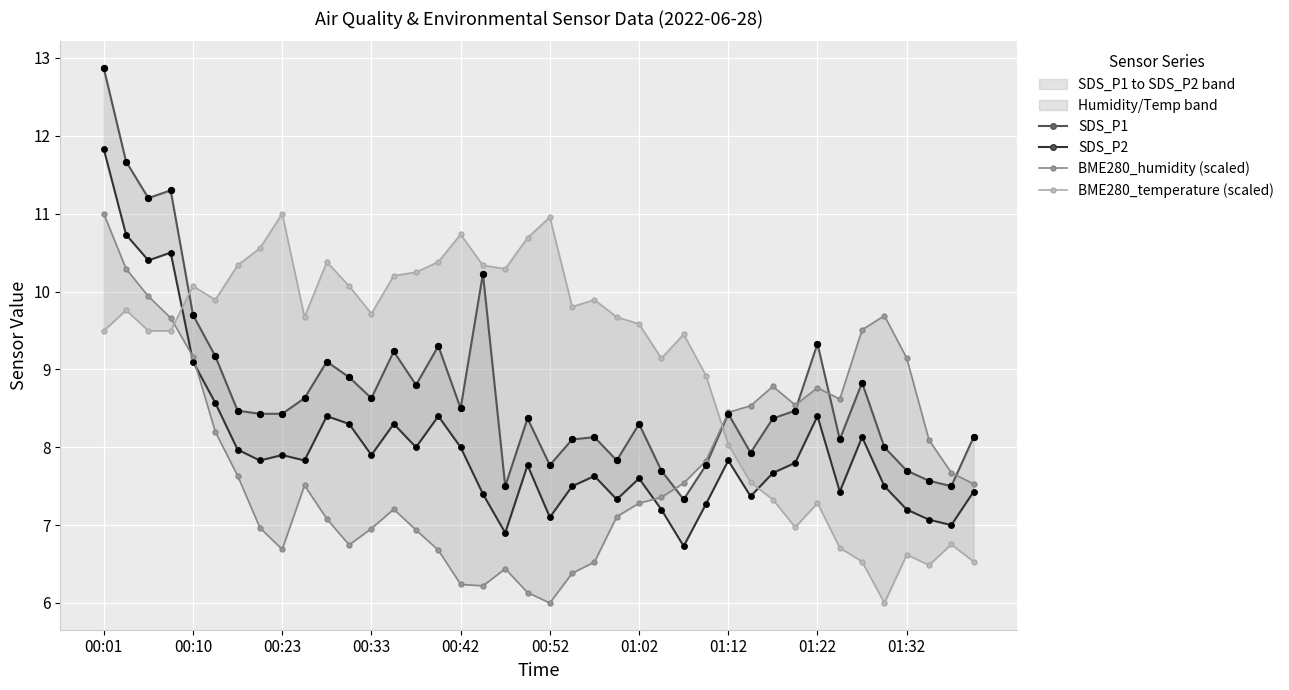

Which series has the largest total across all categories?

BME280_temperature (scaled)